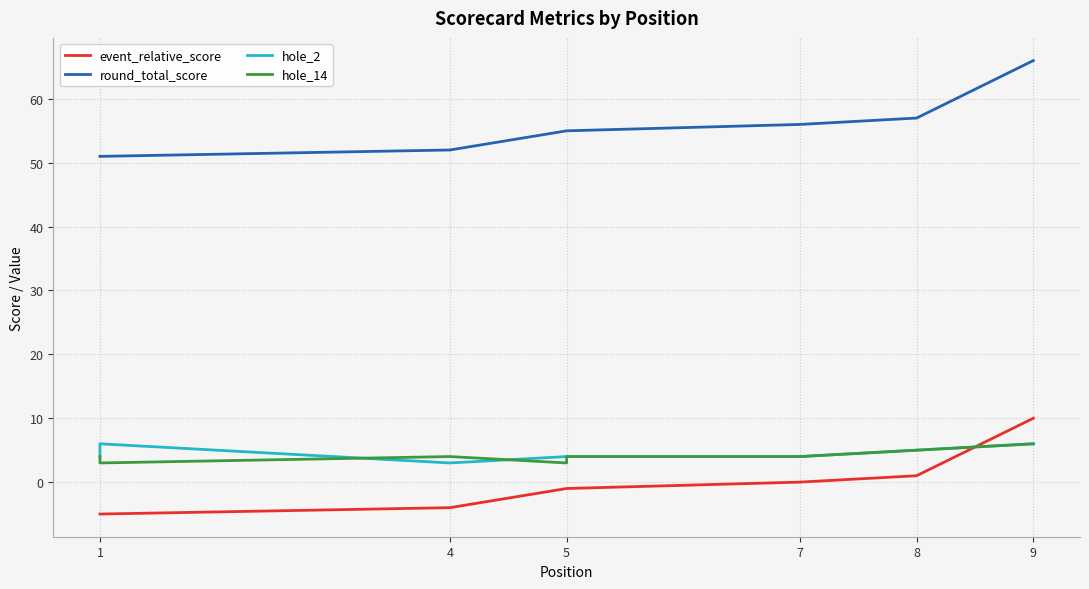

Which series has the largest range (max minus min)?

event_relative_score